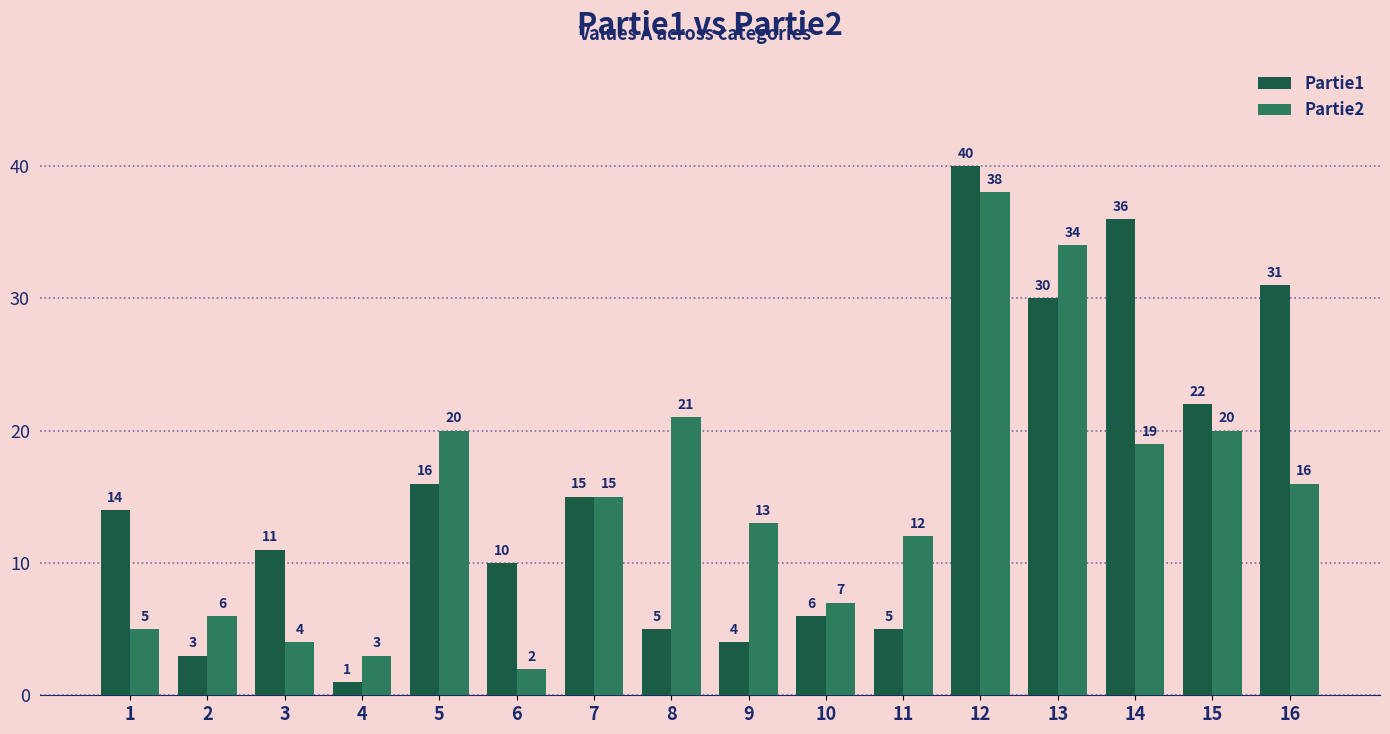

How many bars are there in each group?

2